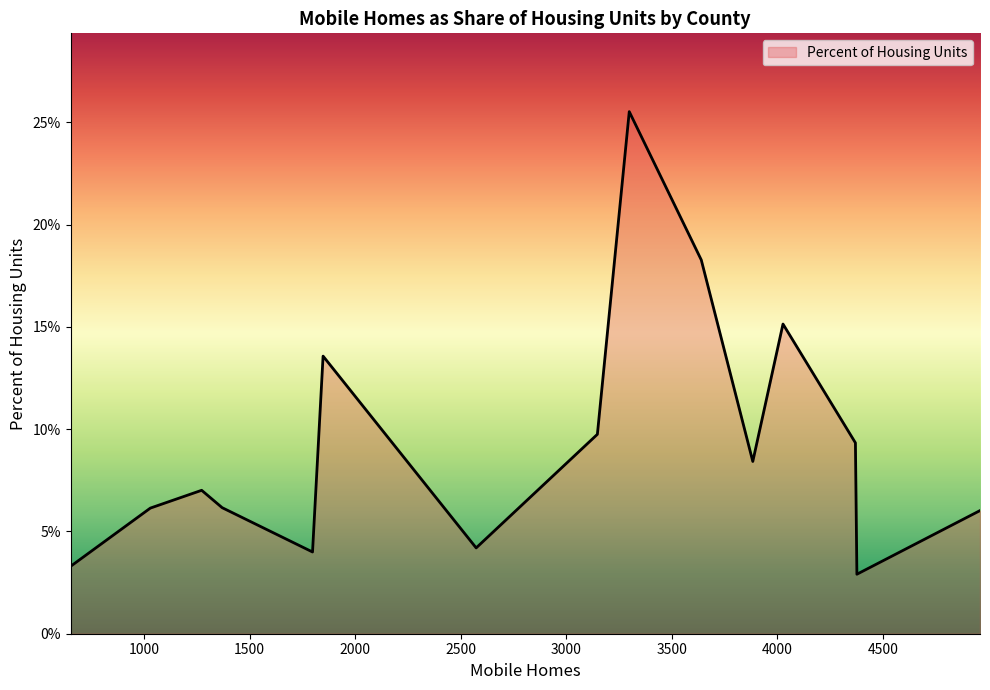

True or false: the data has more than 0 interior local peaks.

True